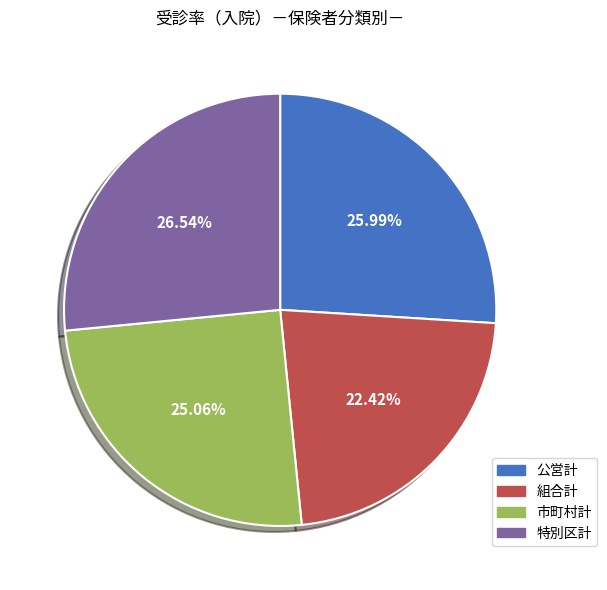

To the nearest percent, what portion does 組合計 represent?

22%